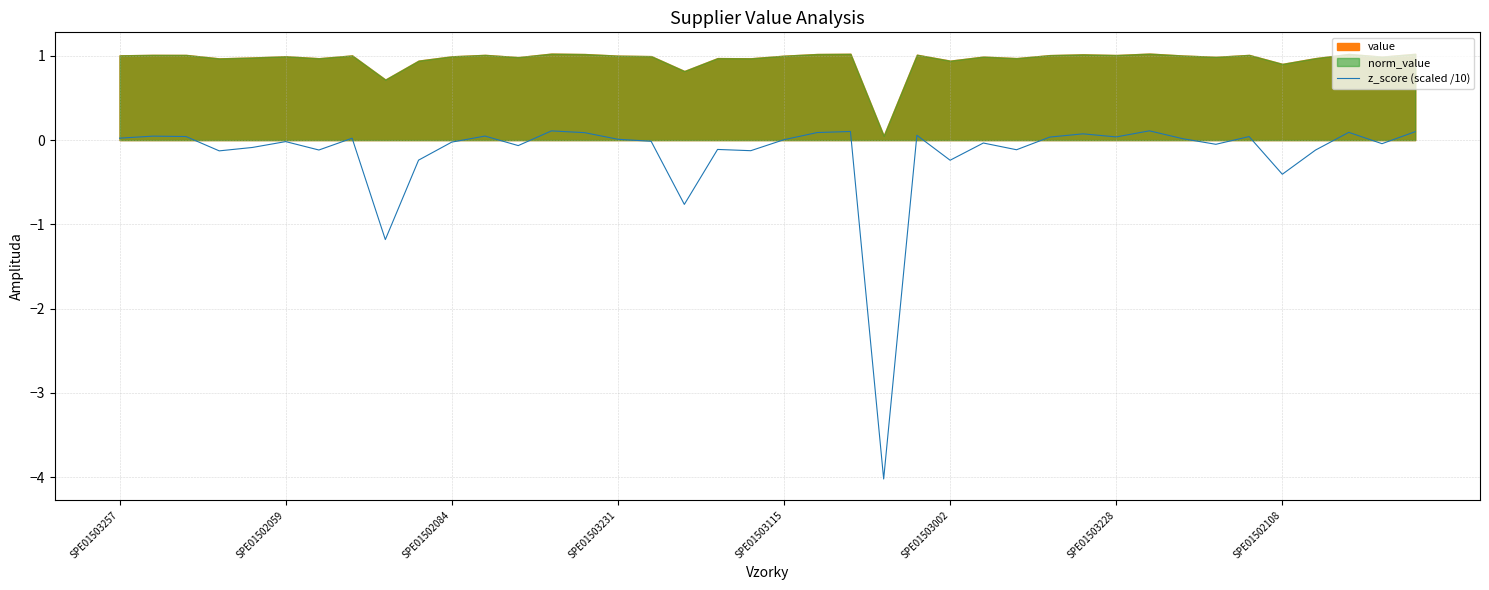

True or false: the data has more than 0 interior local peaks.

True